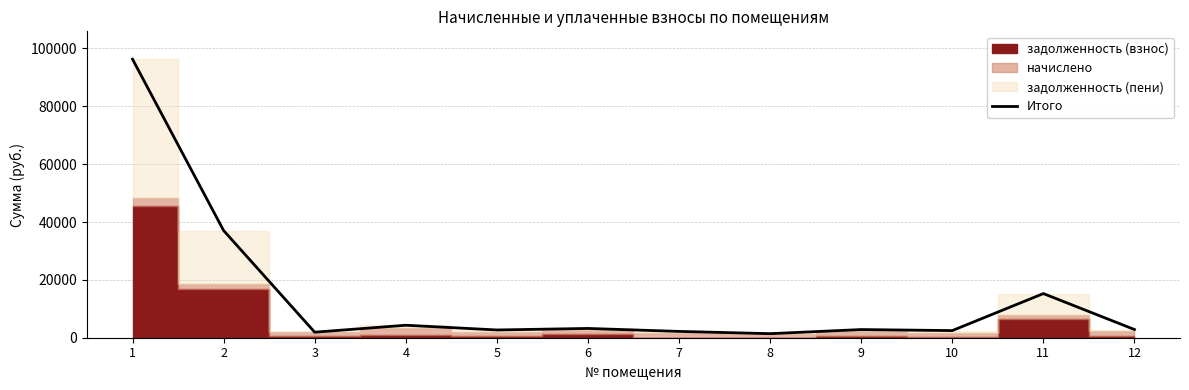

Reading right to left, list all the values displayed in this chart.

2835.1	15260.9	2466.2	2822.8	1403.2	2181.2	3205.1	2682.3	4313.6	1911.1	37059.4	96300.6